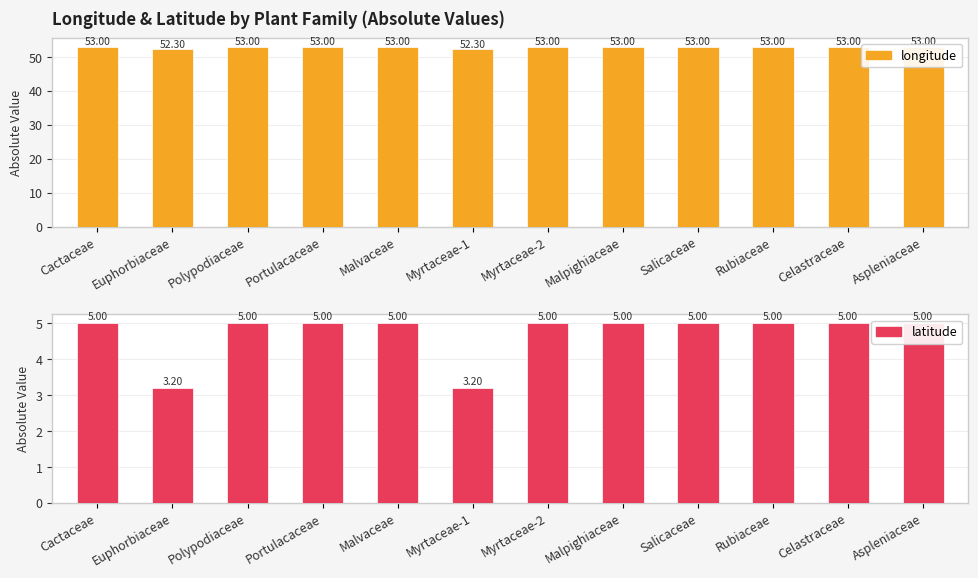

Reading right to left, what are all the values shown in this chart?

longitude: 53.0	53.0	53.0	53.0	53.0	53.0	52.3	53.0	53.0	53.0	52.3	53.0
latitude: 5.0	5.0	5.0	5.0	5.0	5.0	3.2	5.0	5.0	5.0	3.2	5.0